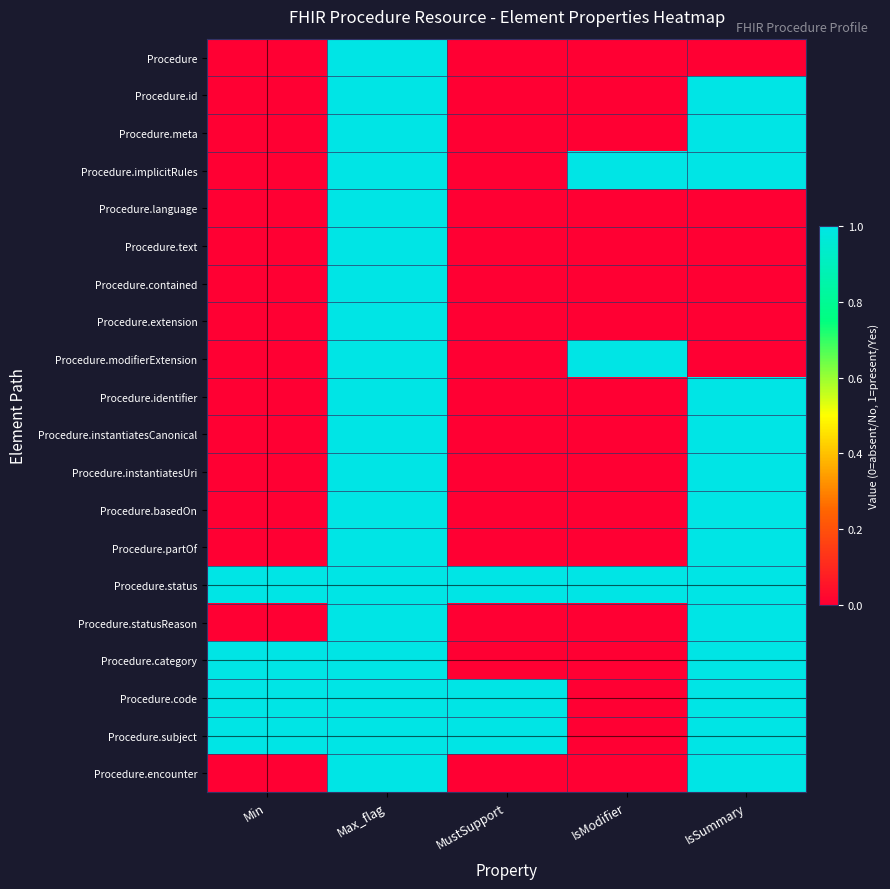

Which category has the lowest value across all series?

Min